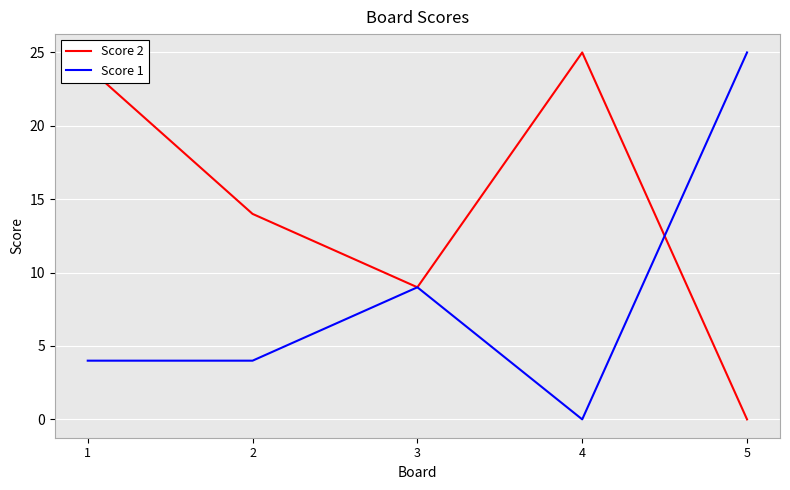

Reading left to right, what are all the values shown in this chart?

Score 2: 24	14	9	25	0
Score 1: 4	4	9	0	25